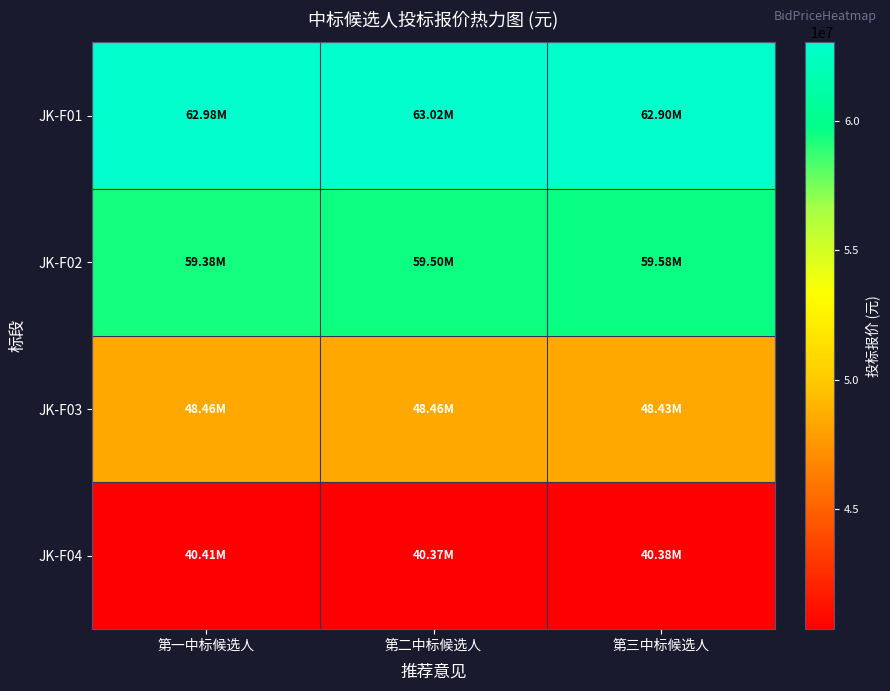

At which category is the sum across all series the highest?

第二中标候选人